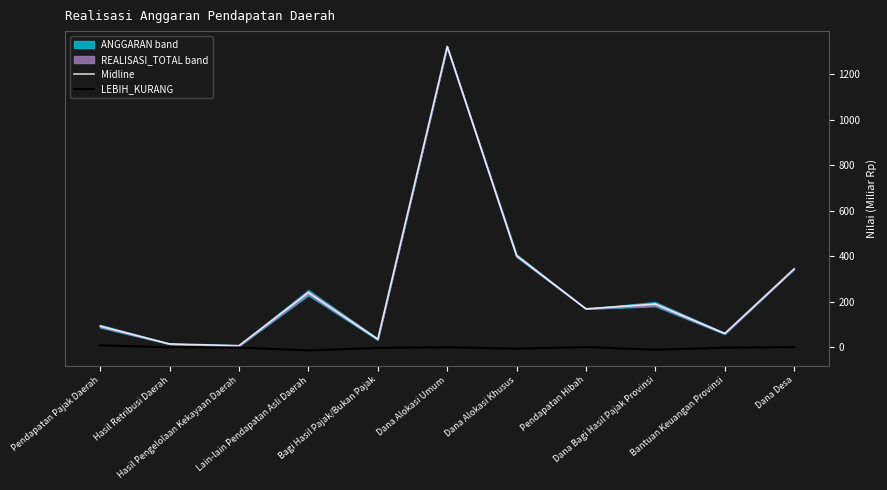

What is the greatest value displayed?

1322.1